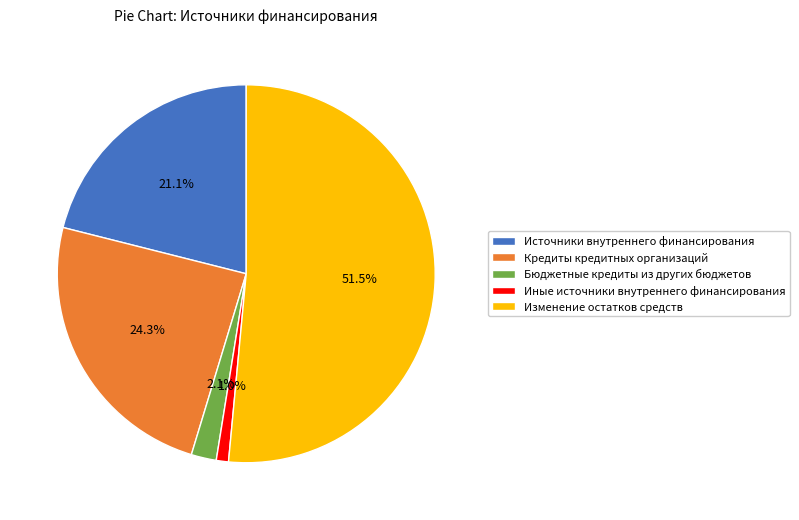

True or false: Изменение остатков средств accounts for 62% of the total.

False